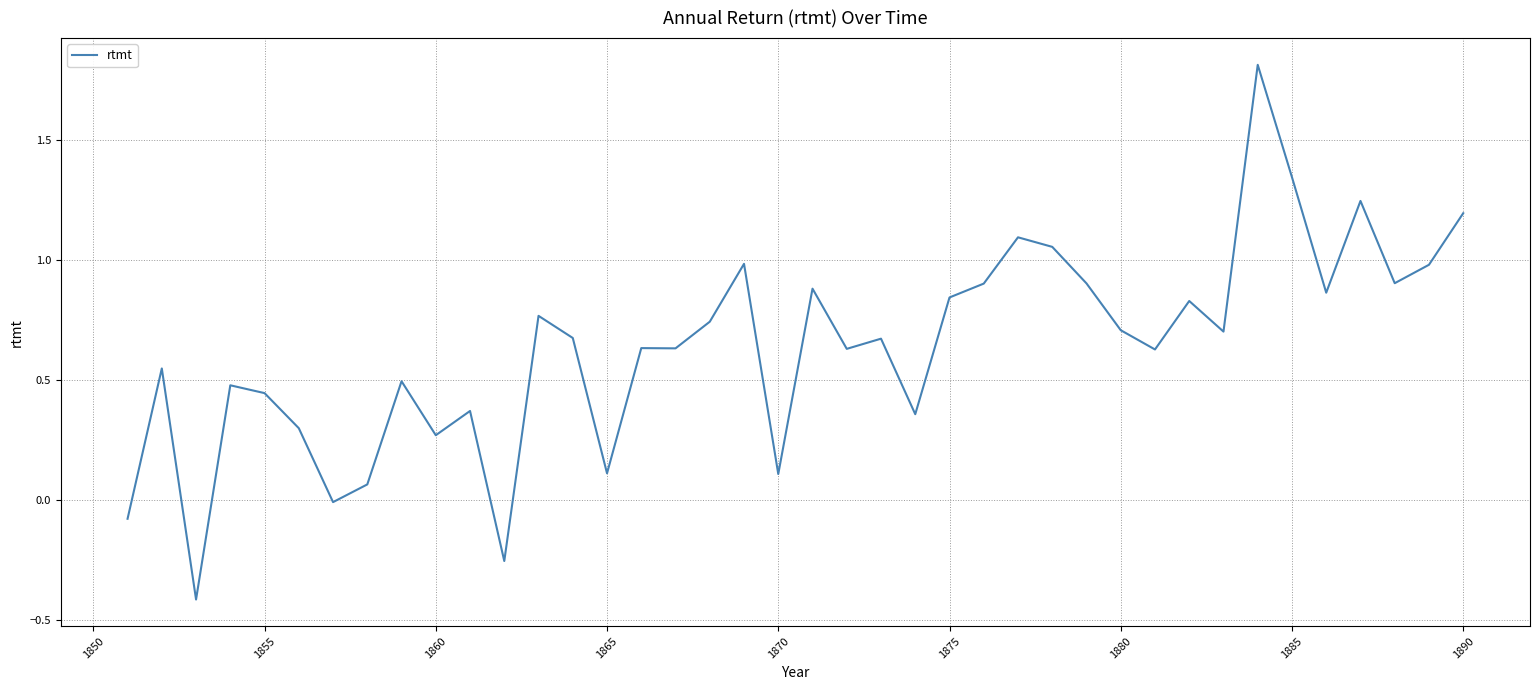

How many lines are shown in the chart?

1